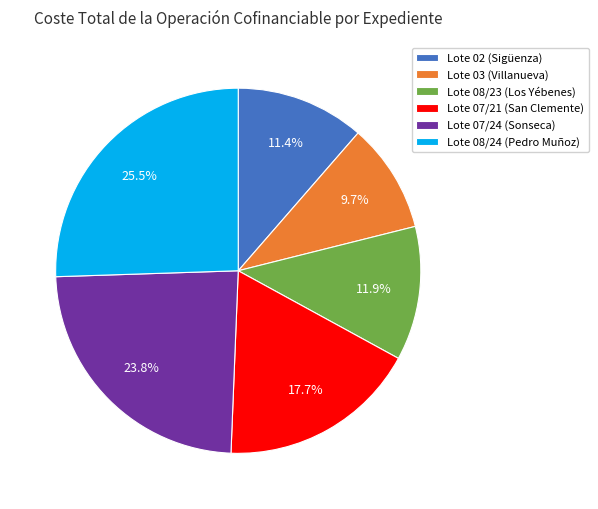

Which category has the biggest portion of the pie?

Lote 08/24 (Pedro Muñoz)